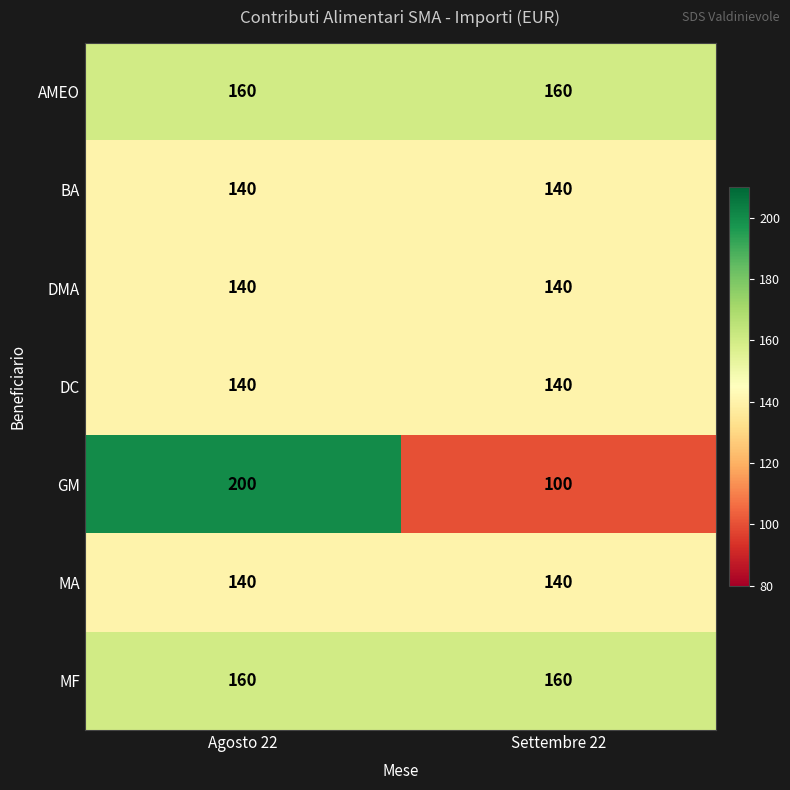

What is the minimum value for DMA?

140